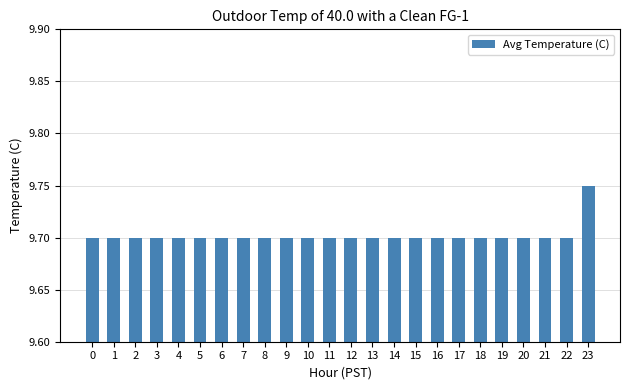

How many values are between 9 and 10?

24